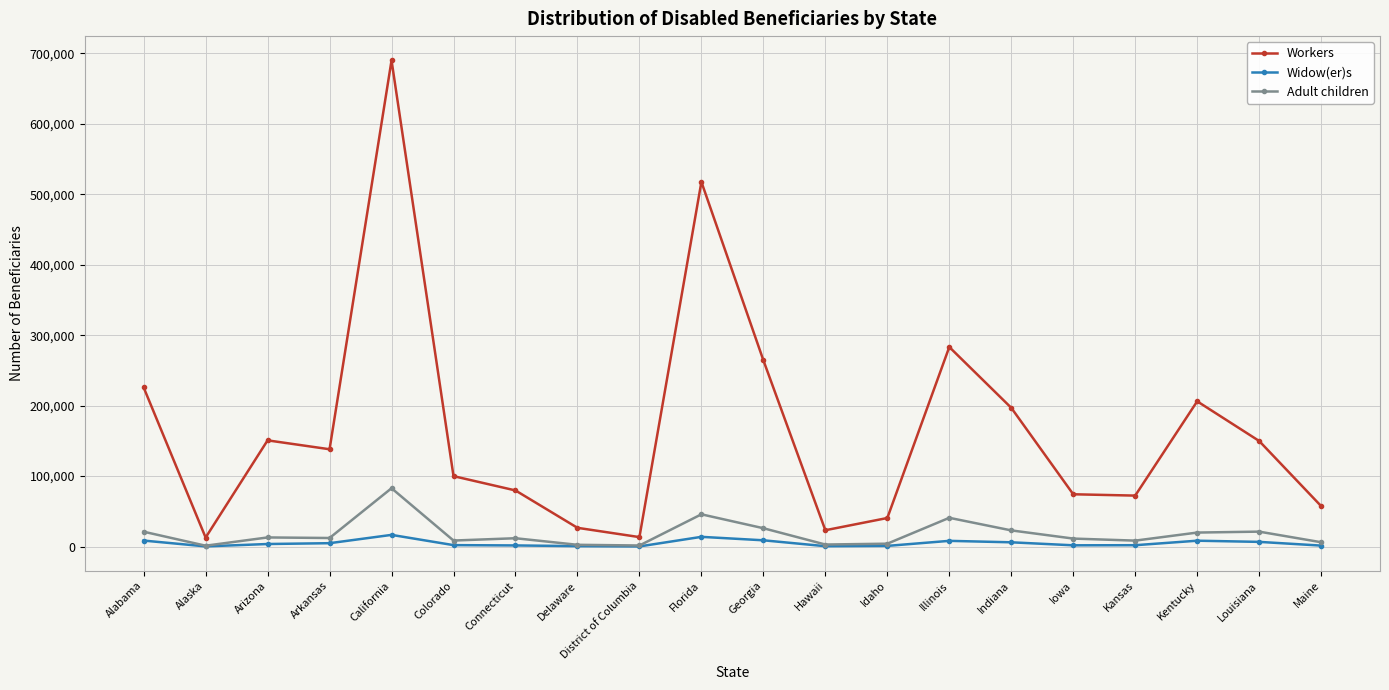

What is the difference between the highest and lowest values at Hawaii?

22648